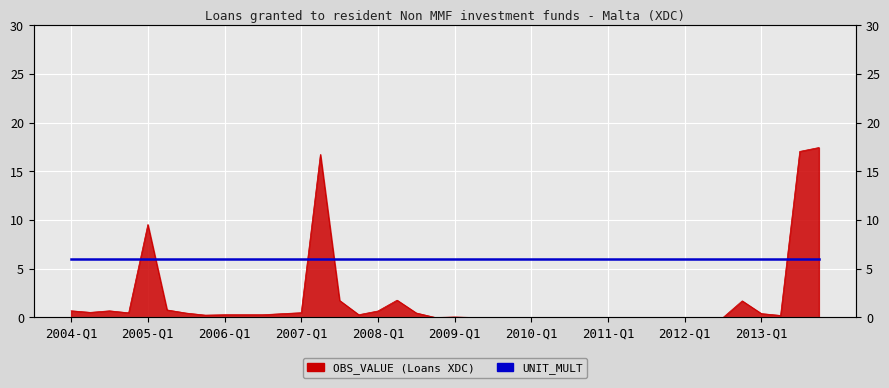

The value at 2012-Q4 is 2.5. True or false?

False